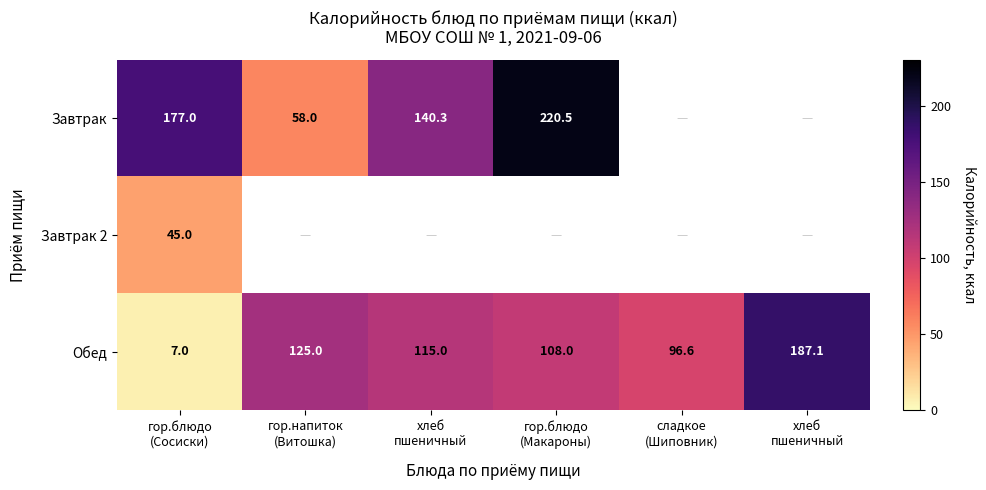

How many values in the Обед series are below 115?

3